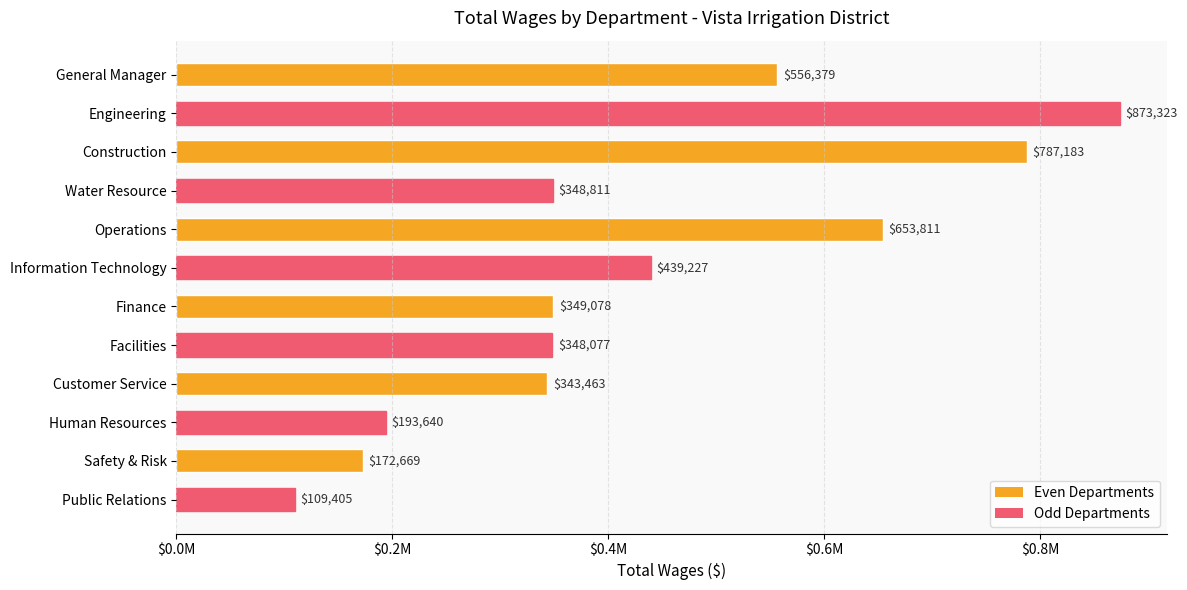

Which category has the lowest value across all series?

Public Relations